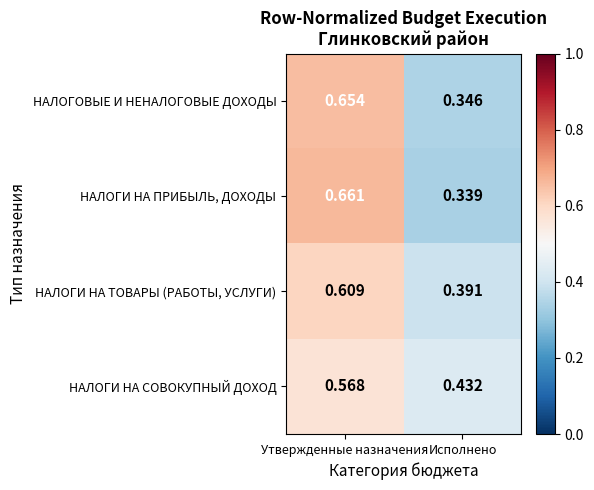

Rank the series at Утвержденные назначения from highest to lowest value.

НАЛОГИ НА ПРИБЫЛЬ, ДОХОДЫ, НАЛОГОВЫЕ И НЕНАЛОГОВЫЕ ДОХОДЫ, НАЛОГИ НА ТОВАРЫ (РАБОТЫ, УСЛУГИ), НАЛОГИ НА СОВОКУПНЫЙ ДОХОД